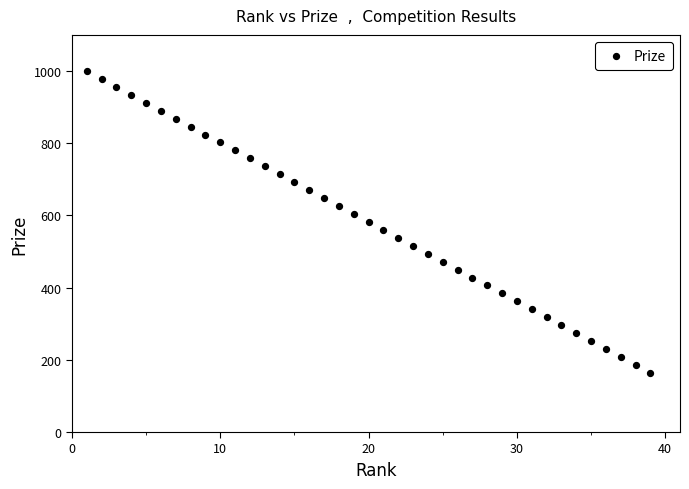

What is the range of Y values (max minus min)?

836